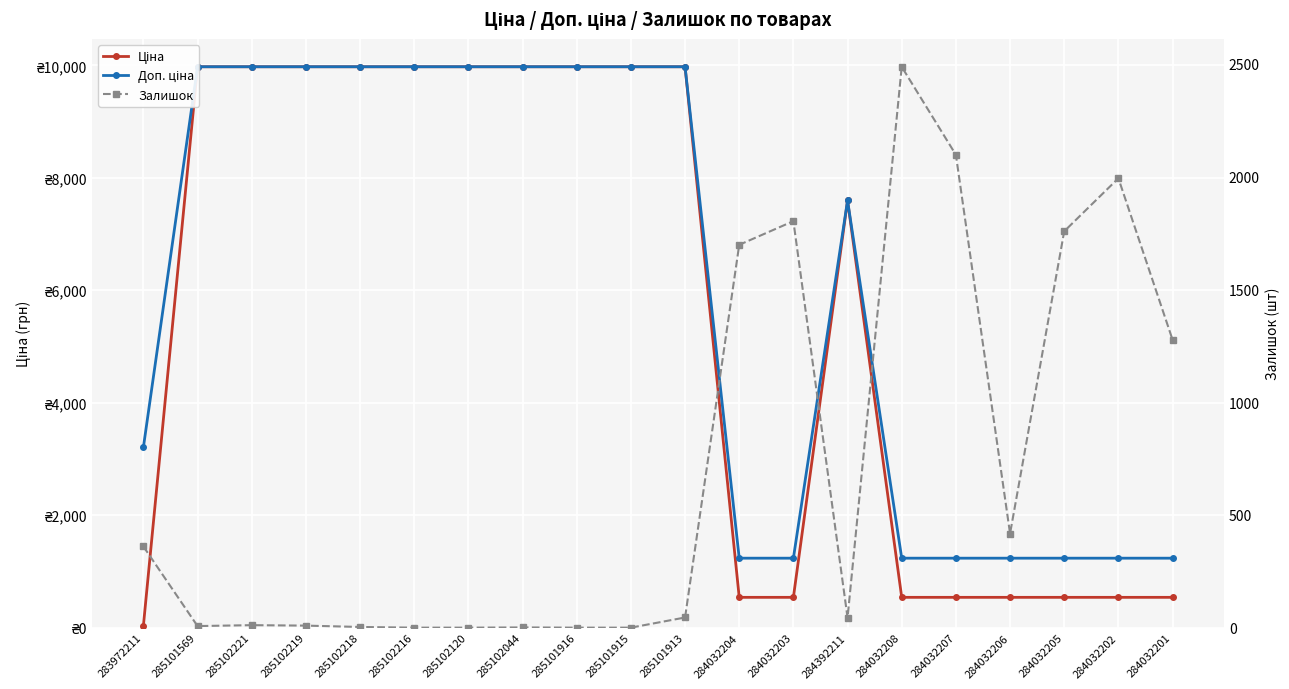

Which has a higher value, 285102219 or 284032203?

285102219